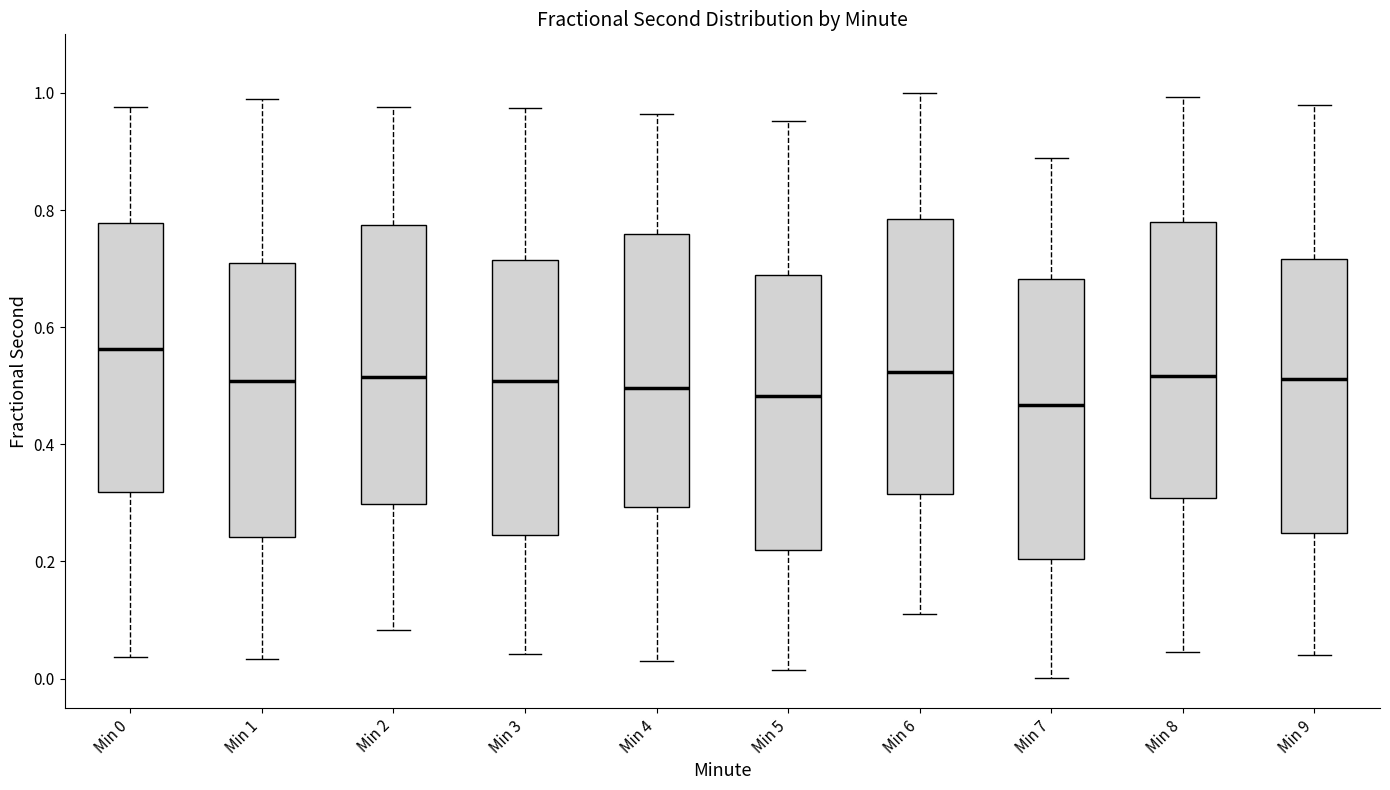

Reading left to right, transcribe this box plot: for each box, give where its median line is, the range the box spans, and where its two whiskers end, as read against the y-axis. The values are not printed on the chart, so give them approximately, as read against the axis.

Min 0: median 0.56, box 0.32 to 0.78, whiskers 0.04 to 0.98
Min 1: median 0.50, box 0.24 to 0.70, whiskers 0.04 to 0.98
Min 2: median 0.52, box 0.30 to 0.78, whiskers 0.08 to 0.98
Min 3: median 0.50, box 0.24 to 0.72, whiskers 0.04 to 0.98
Min 4: median 0.50, box 0.30 to 0.76, whiskers 0.02 to 0.96
Min 5: median 0.48, box 0.22 to 0.68, whiskers 0.02 to 0.96
Min 6: median 0.52, box 0.32 to 0.78, whiskers 0.10 to 1.00
Min 7: median 0.46, box 0.20 to 0.68, whiskers 0.00 to 0.88
Min 8: median 0.52, box 0.30 to 0.78, whiskers 0.04 to 1.00
Min 9: median 0.52, box 0.24 to 0.72, whiskers 0.04 to 0.98